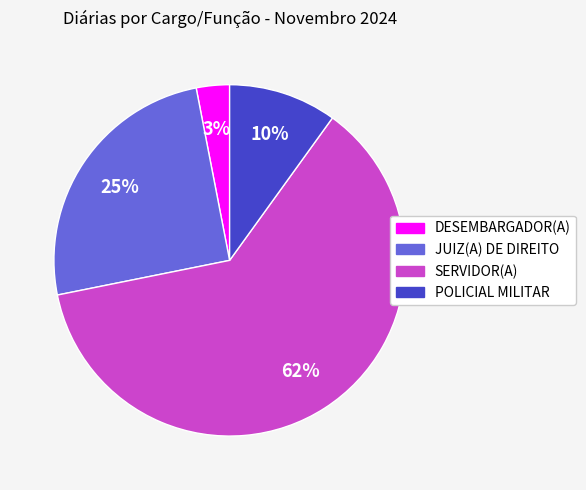

Between SERVIDOR(A) and DESEMBARGADOR(A), which is larger?

SERVIDOR(A)